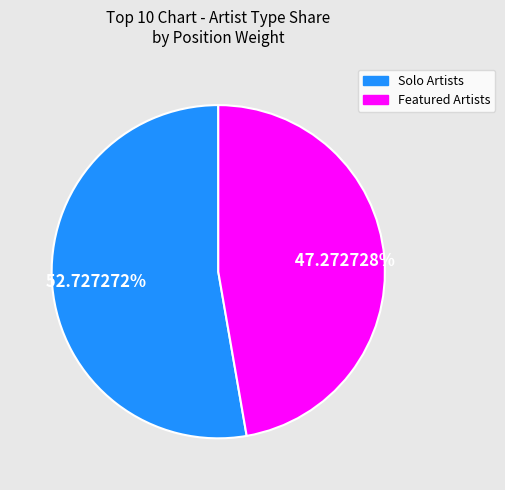

Is there a majority slice in this chart?

Yes